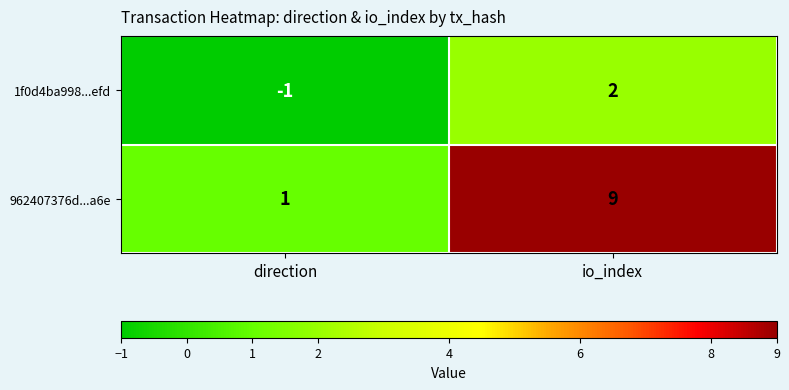

At how many categories does at least one series exceed 6?

1